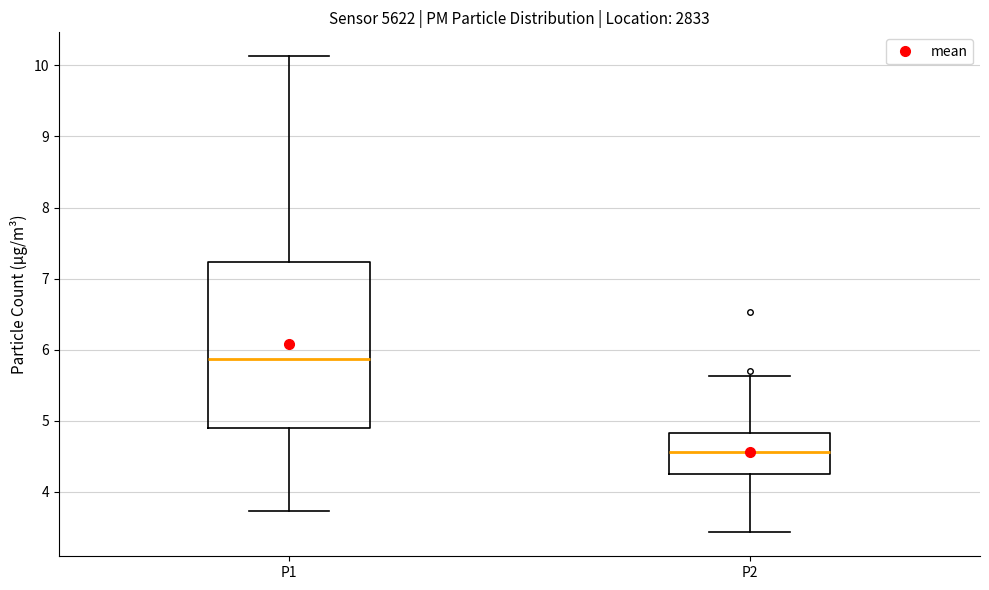

Which box has the lowest median line?

P2